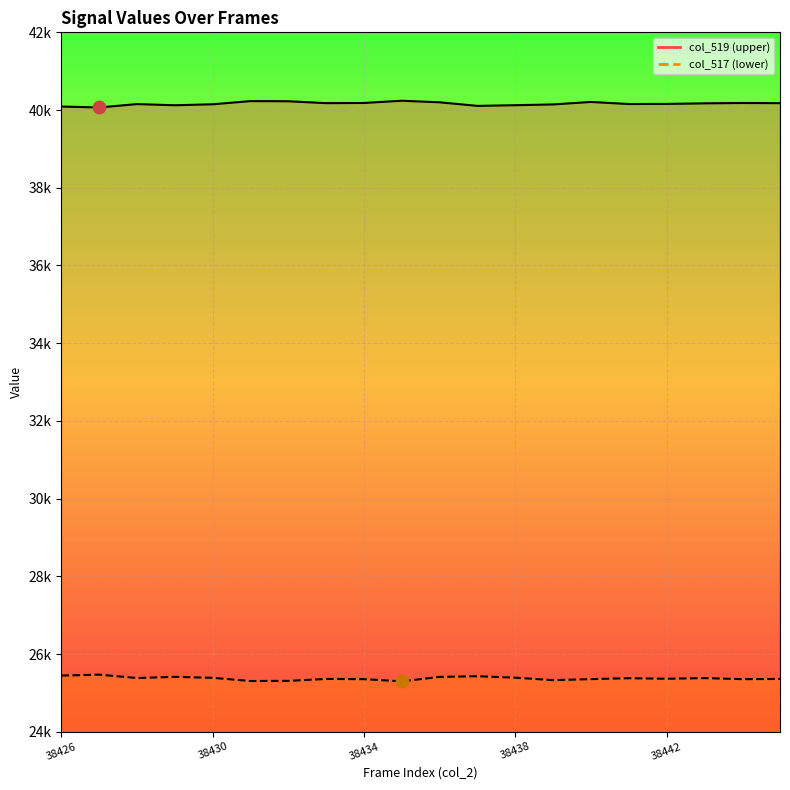

Which series has the largest total across all categories?

col_519 line